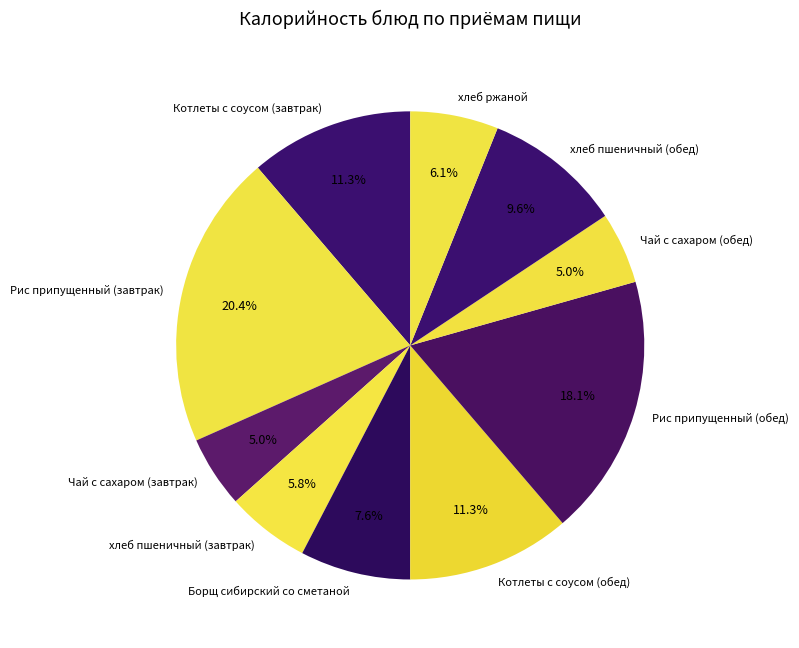

Does any single category account for the majority?

No